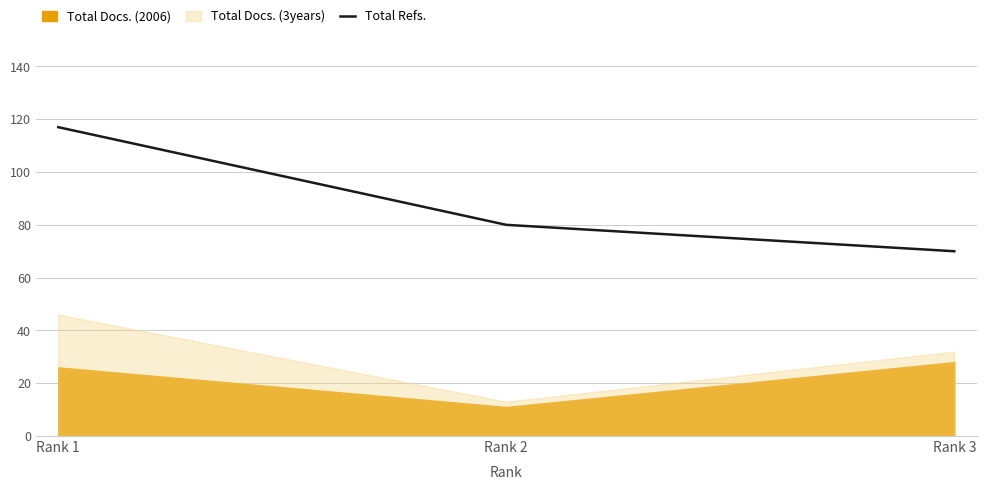

List the labels in order of Total Refs. value, smallest first.

Rank 3, Rank 2, Rank 1